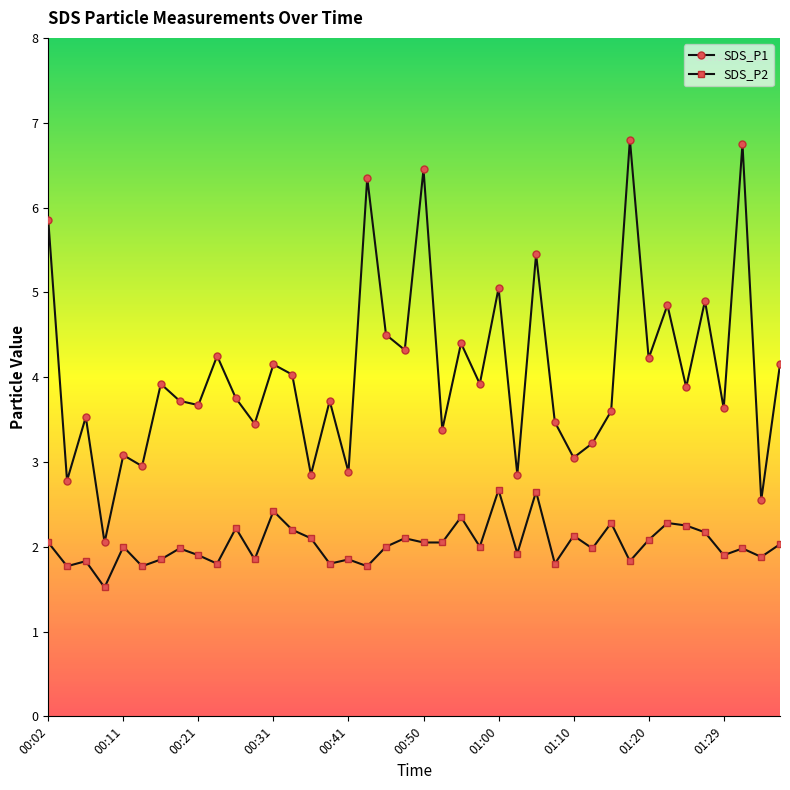

Which series has the widest spread of values?

SDS_P1